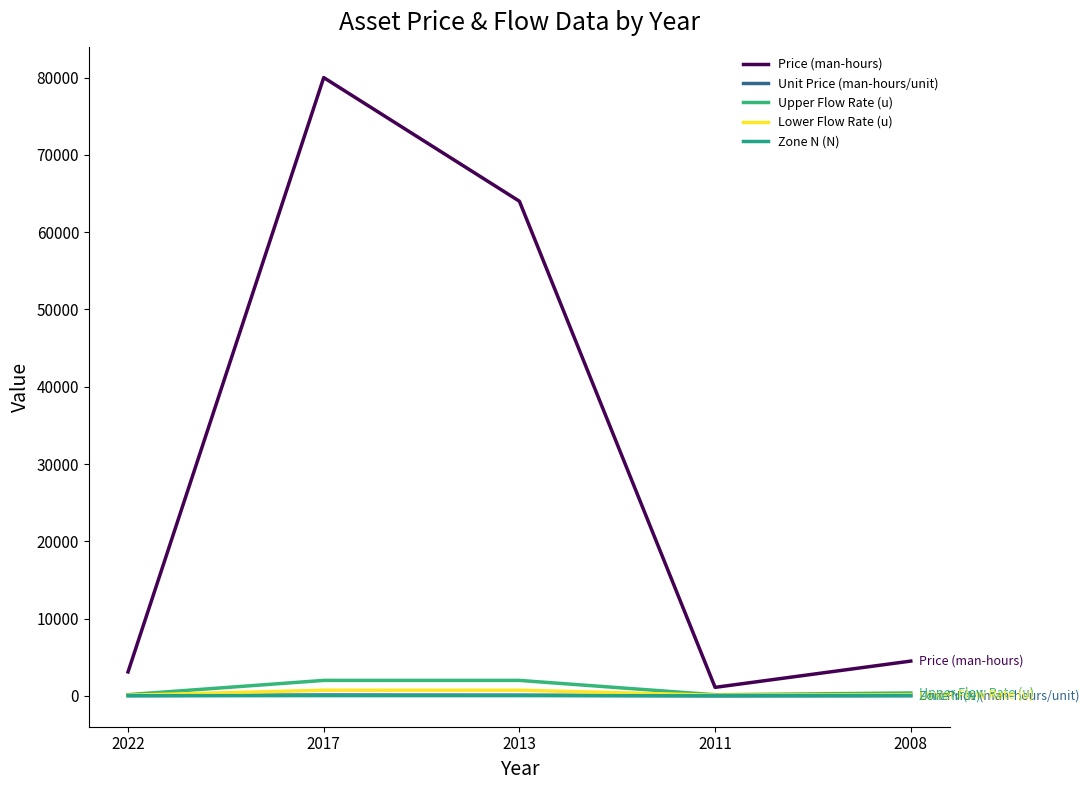

Does the chart have visible grid lines?

No